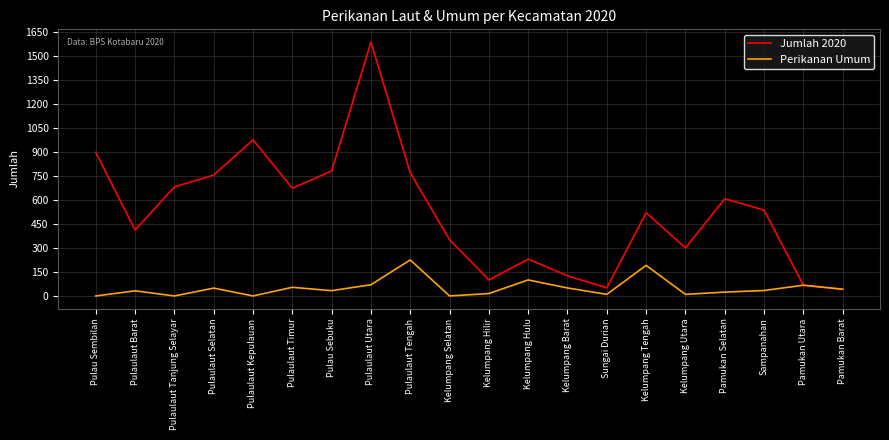

How many distinct data groups are displayed?

2